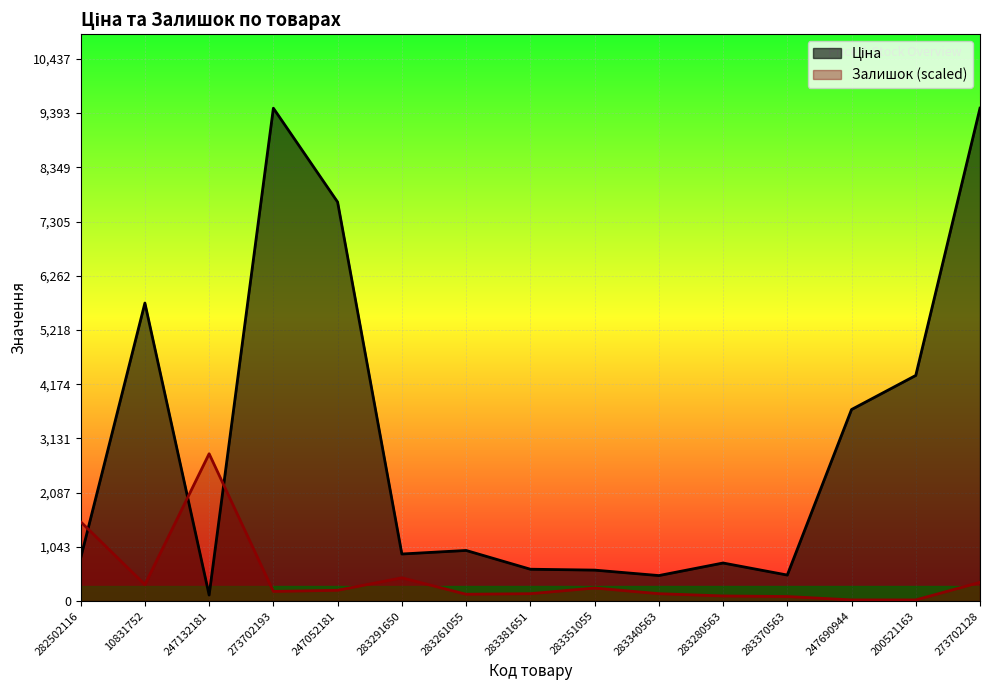

Count the number of data series in this chart.

2